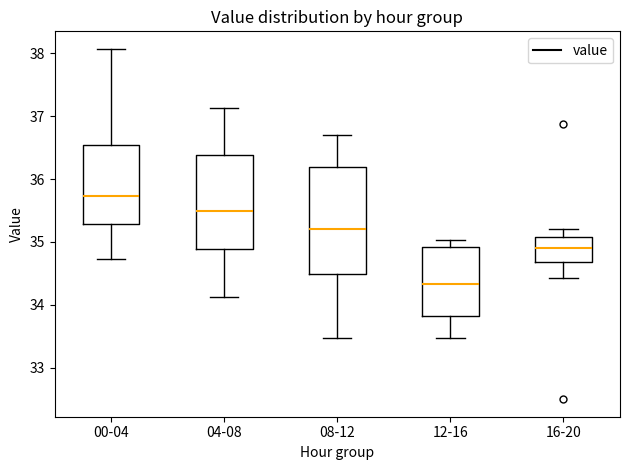

Where does the lower whisker of the box for 12-16 end on the y-axis? The values are not printed on the chart, so give them approximately, as read against the axis.

33.5